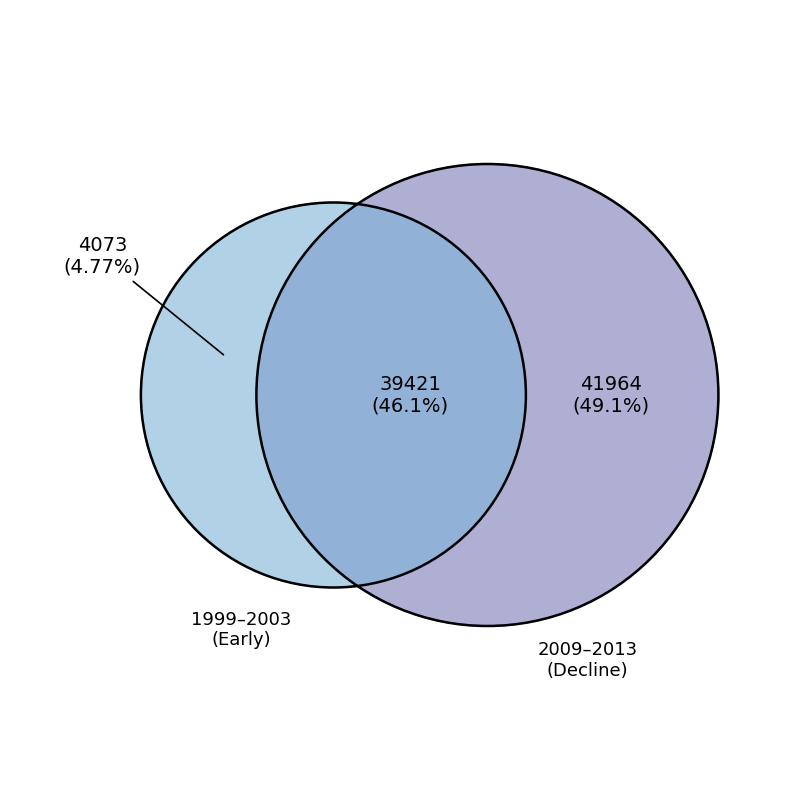

Is the sum of 2000 and 2003 greater than half?

No